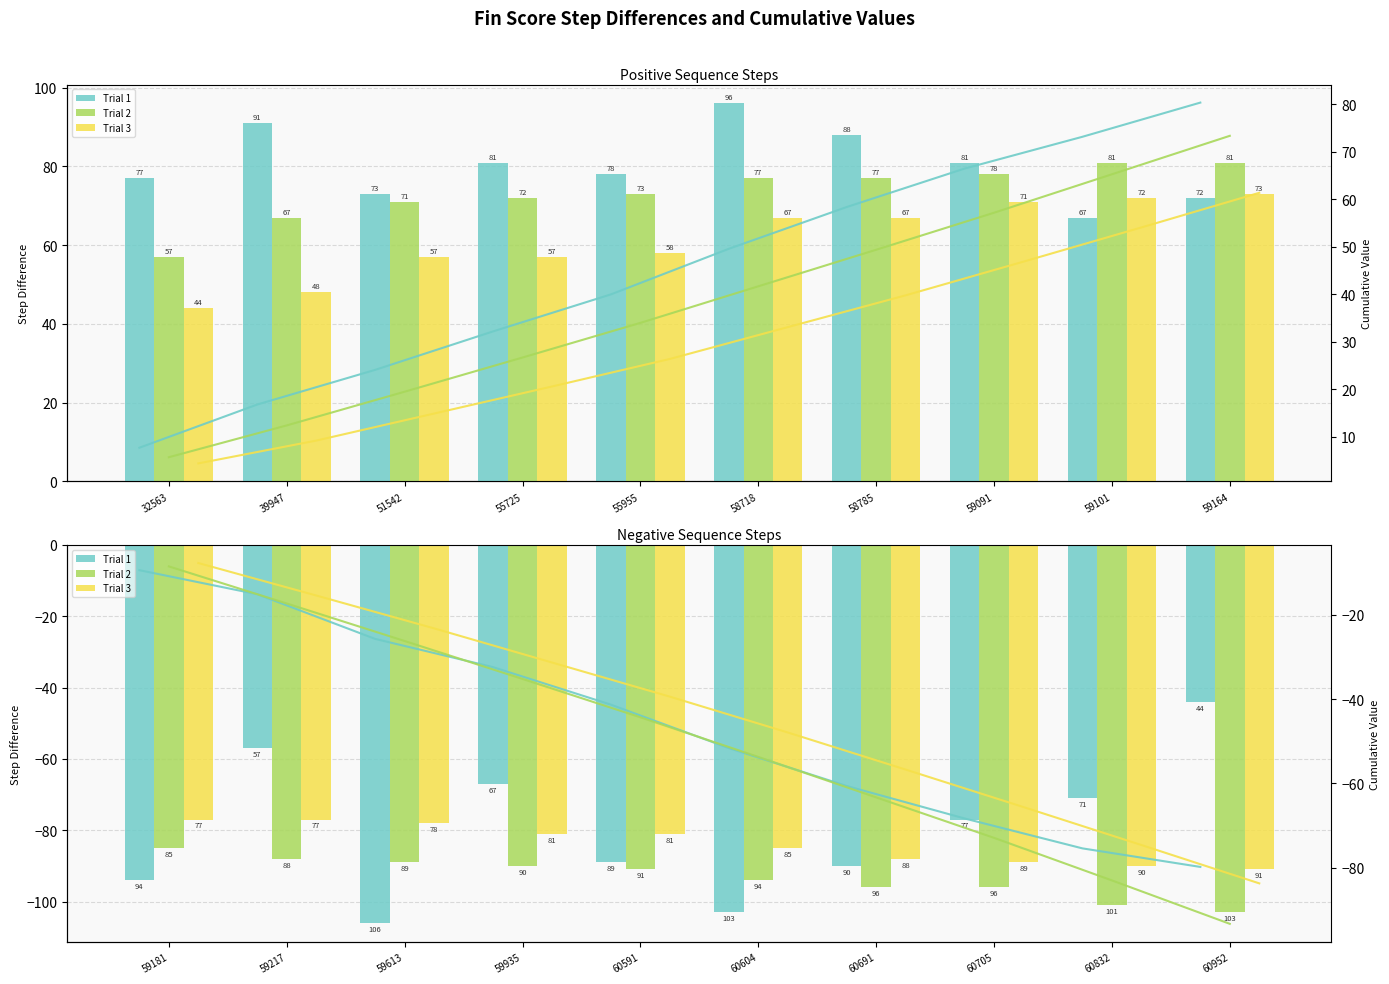

What is the difference between the maximum and second lowest values in the Trial 2 series?

16